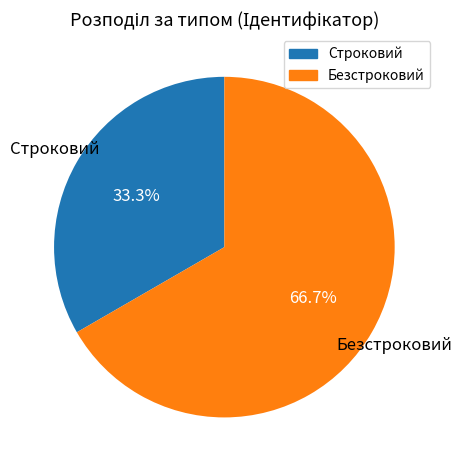

Rank the categories by value from highest to lowest.

Безстроковий, Строковий